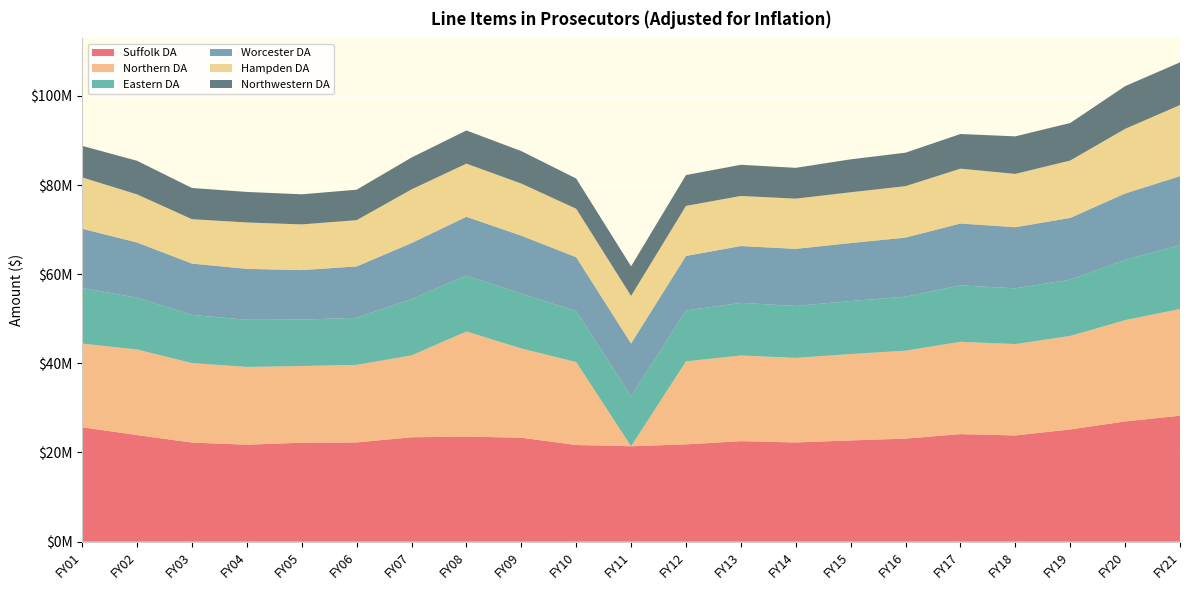

Reading left to right, extract all data points from this chart.

Suffolk DA: 25653976	23908602	22223588	21743957	22196627	22258850	23414185	23562239	23319819	21679547	21397806	21826683	22538158	22250123	22707369	23117841	24118363	23822312	25166074	26970587	28253539
Northern DA: 18781426	19192825	17840167	17455140	17200180	17402778	18362305	23587152	20021013	18610935	0	18614687	19221461	18977658	19375599	19722144	20716473	20504043	20980450	22722221	23936024
Eastern DA: 12480890	11631749	10811974	10578630	10424113	10546896	12659902	12540839	12299610	11434817	11212389	11437121	11809931	11655323	11900509	12124072	12662735	12508360	12628526	13534730	14323125
Worcester DA: 13285635	12381743	11509111	11423758	11099484	11541269	12547086	13190975	13000485	12084837	11849766	12220612	12748706	12805578	13008480	13253809	13879033	13712588	13851497	14879564	15485392
Hampden DA: 11521292	10796145	9958936	10408992	10256953	10377733	12044566	11935063	11692525	10881025	10669370	11227005	11237974	11268417	11391427	11541720	12305934	11957587	12880618	14503606	15955389
Northwestern DA: 7073985	7532930	7002029	6850911	6750843	6830360	7150532	7431199	7288257	6774908	6643125	6916197	6997157	6909702	7389562	7506234	7775378	8424922	8416656	9581104	9574921